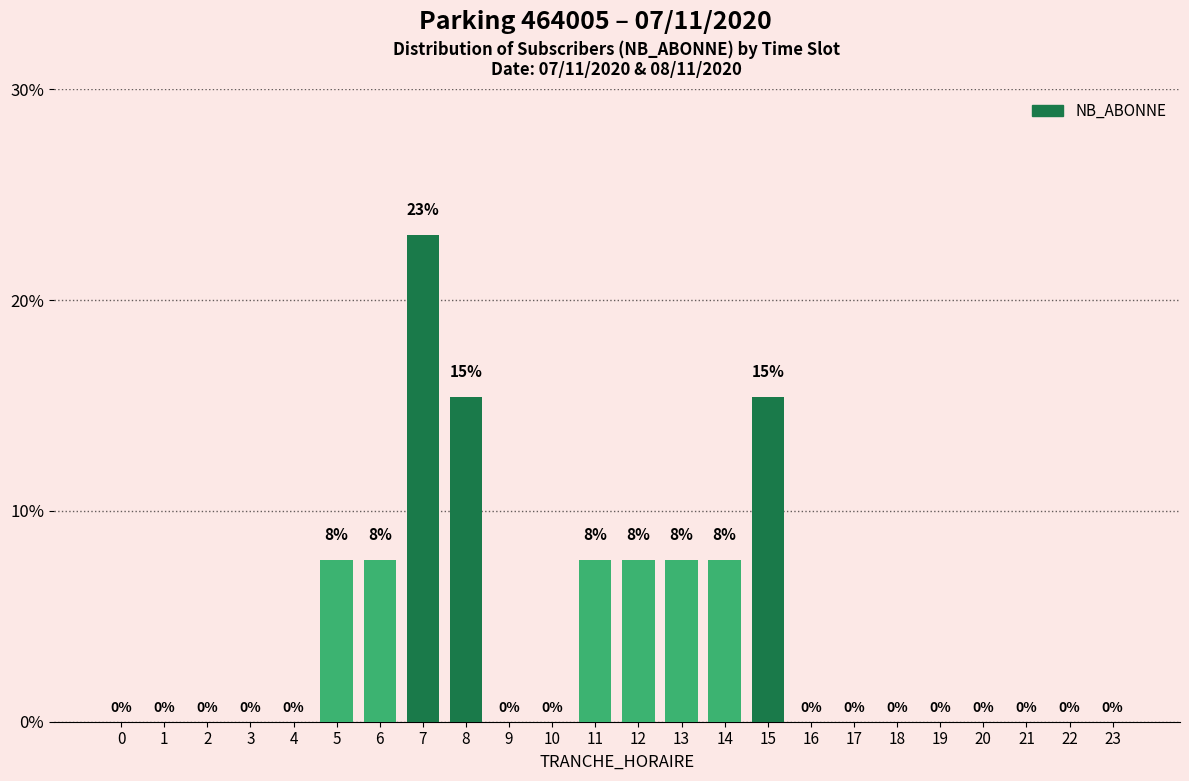

What is the greatest value displayed?

23.1